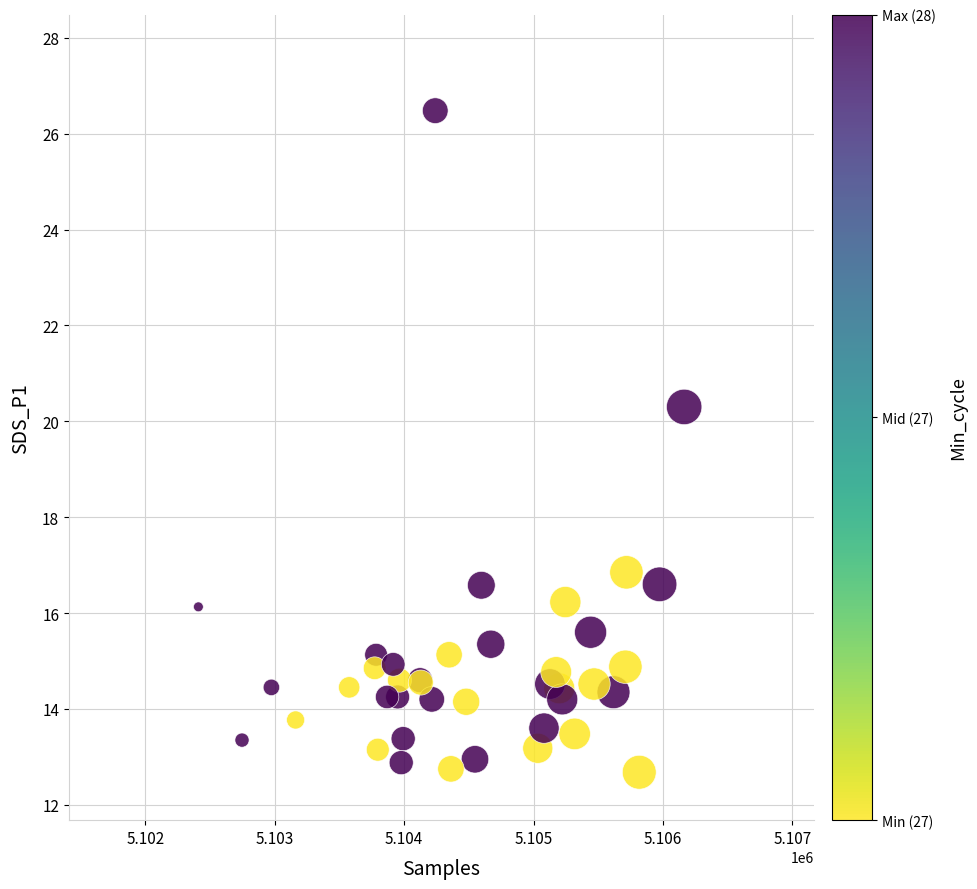

What Y value in the scatter plot is closest to 19?

20.3